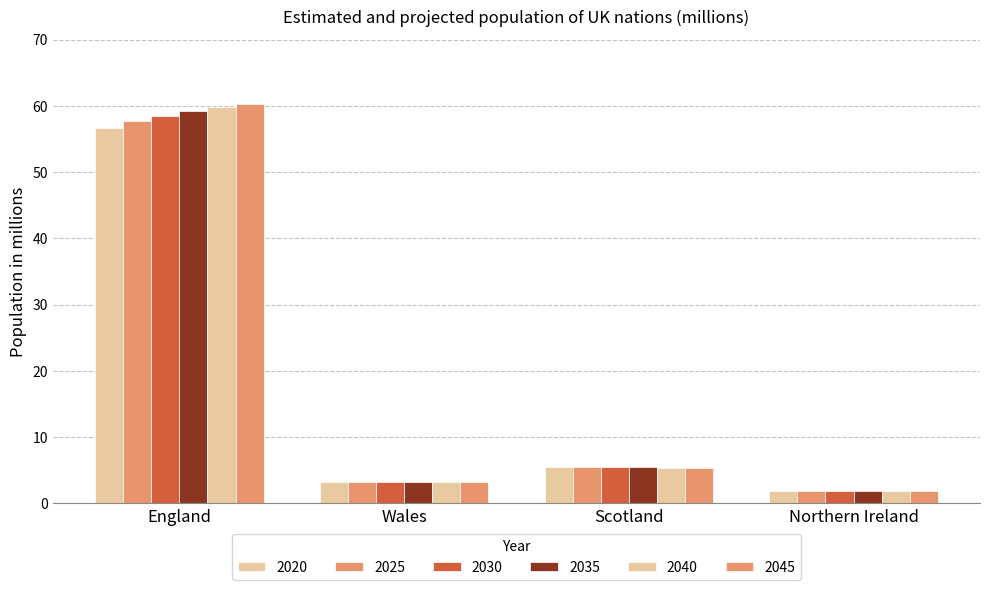

What is the label of the 1st bar from the right?

Northern Ireland